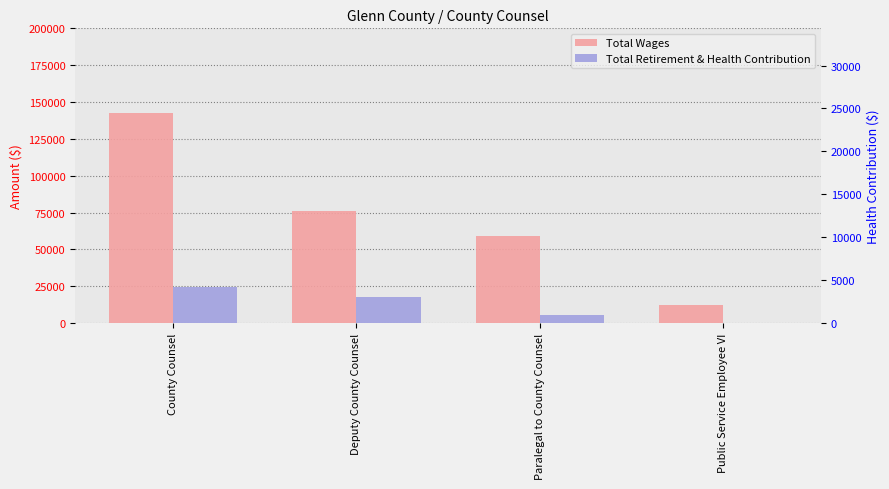

At which label does Total Retirement & Health Contribution first exceed 17482?

County Counsel